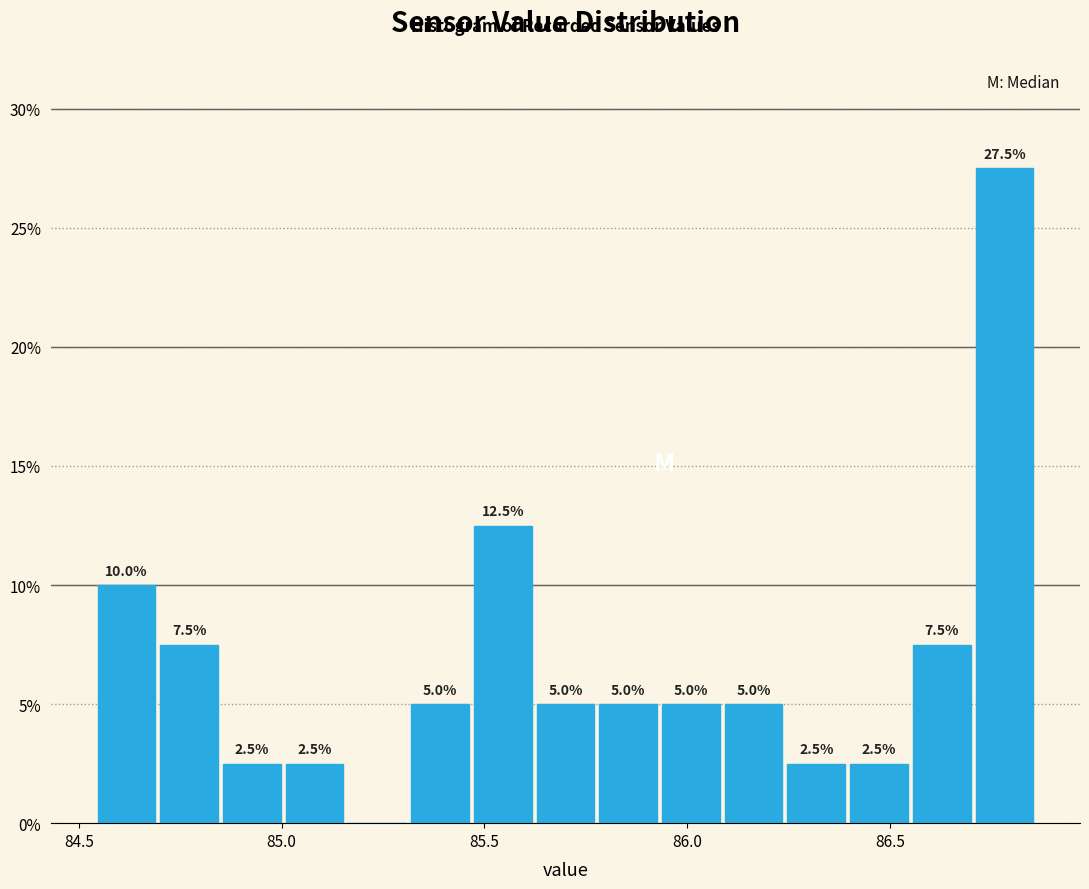

Around what value on the x-axis is the tallest bar? Give the approximate position of its centre, as read against the axis.

86.80